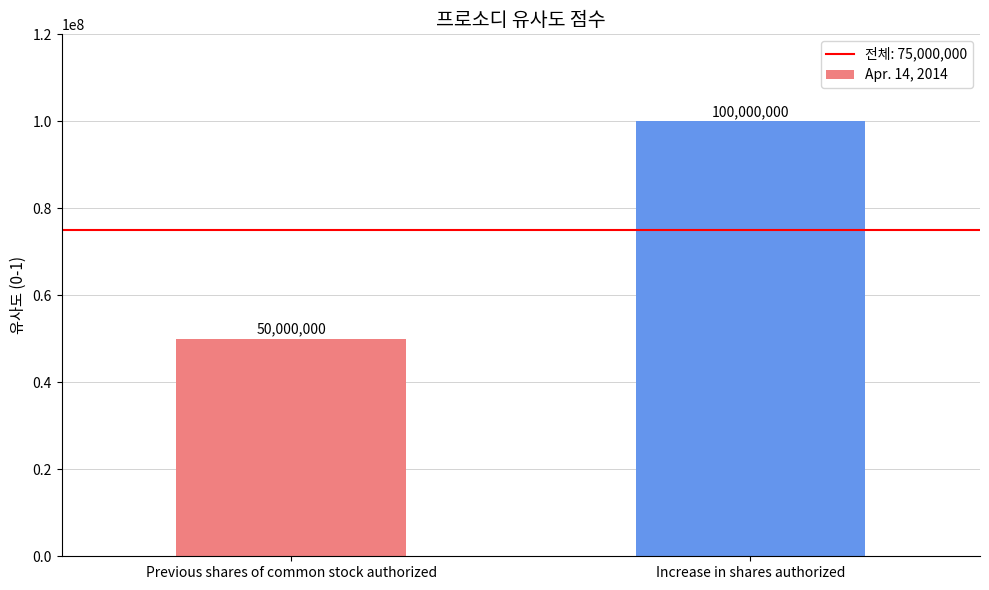

Does the chart contain any negative values?

No